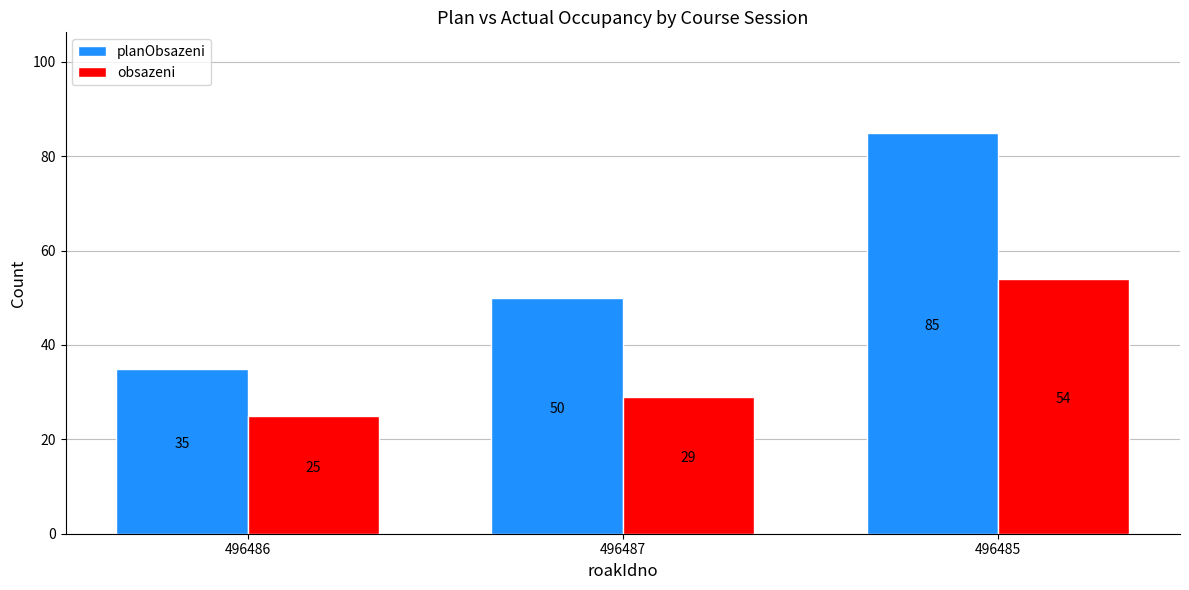

The planObsazeni series shows 50 at 496487. True or false?

True